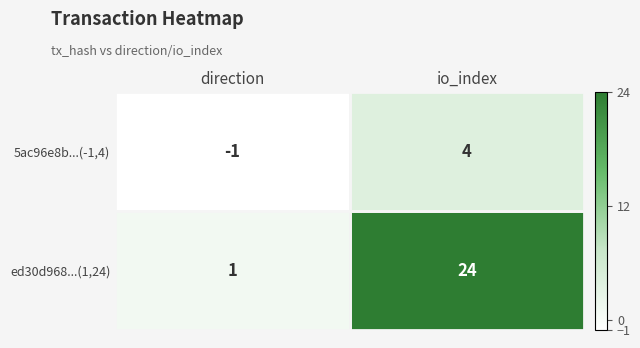

What is the average value of the 5ac96e8b...(-1,4) series?

2